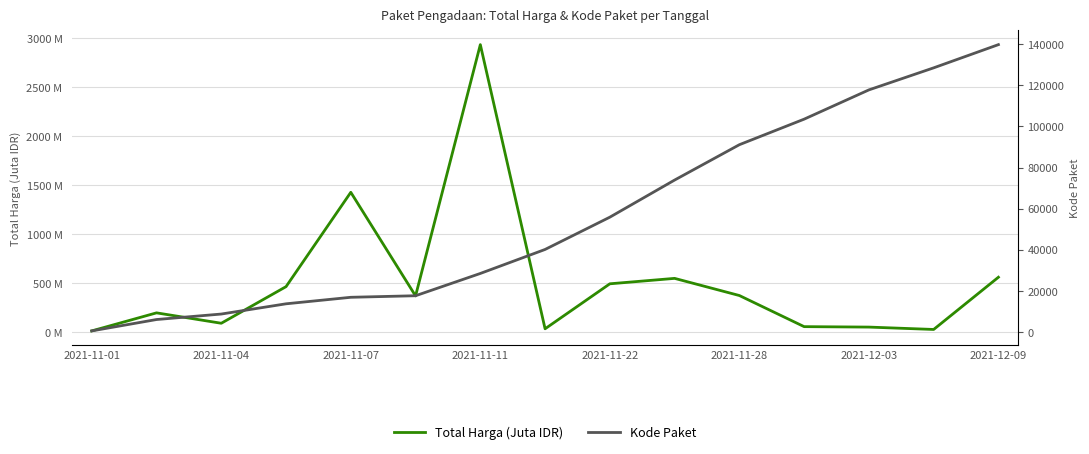

At how many categories does at least one series exceed 27135?

9